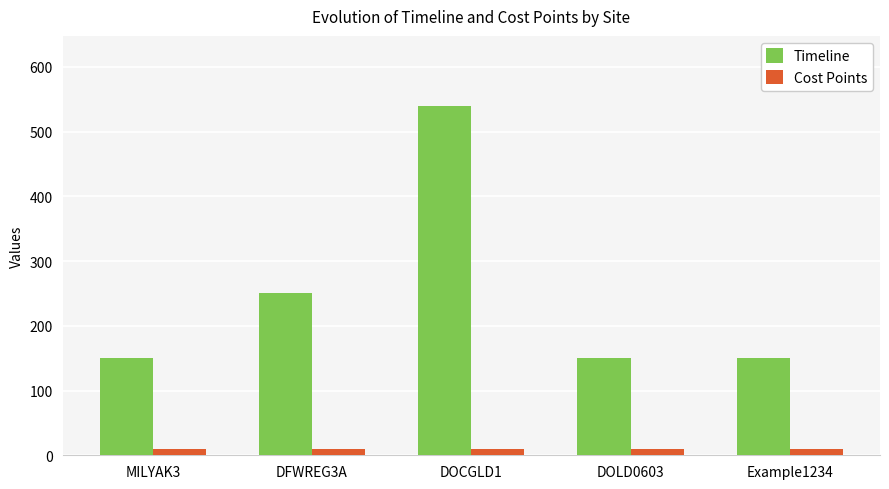

Reading left to right, extract all data points from this chart.

Timeline: MILYAK3=150	DFWREG3A=250	DOCGLD1=540	DOLD0603=150	Example1234=150
Cost Points: MILYAK3=10	DFWREG3A=10	DOCGLD1=10	DOLD0603=10	Example1234=10